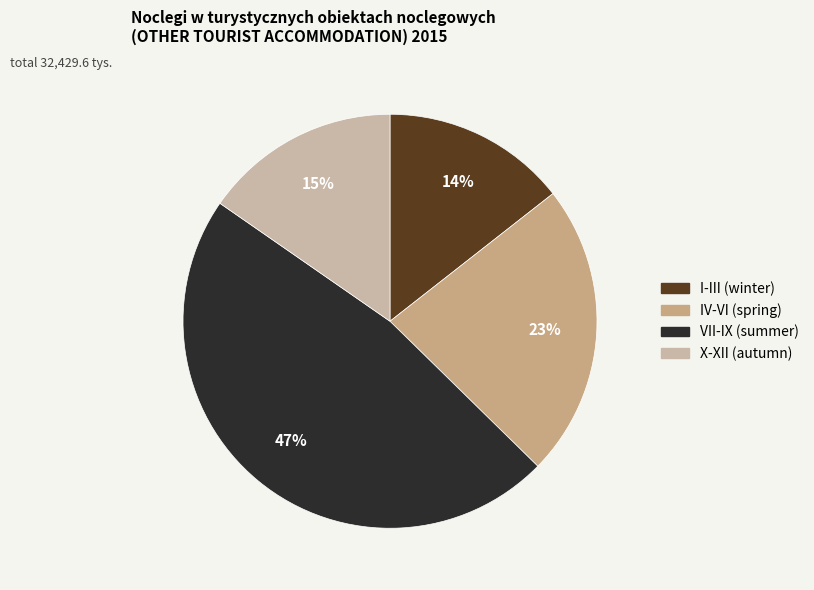

To the nearest percent, what is the difference between the I-III and VII-IX slice percentages?

33%